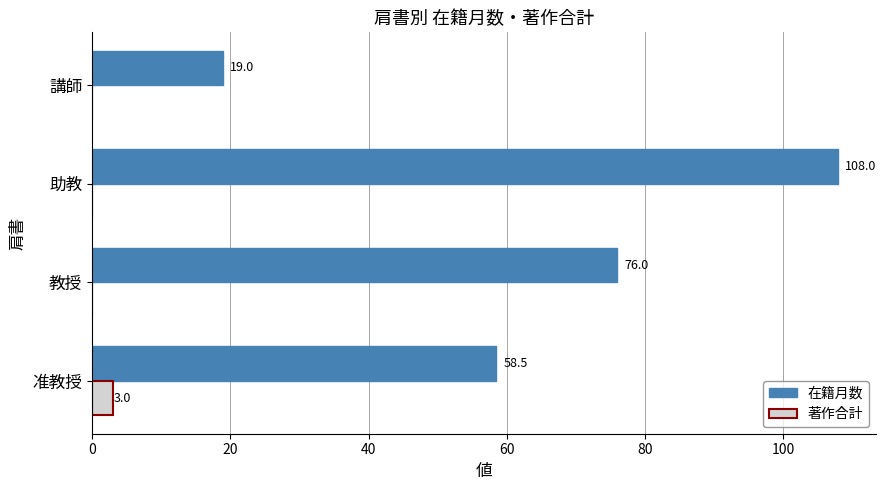

What is the greatest value displayed?

108.0